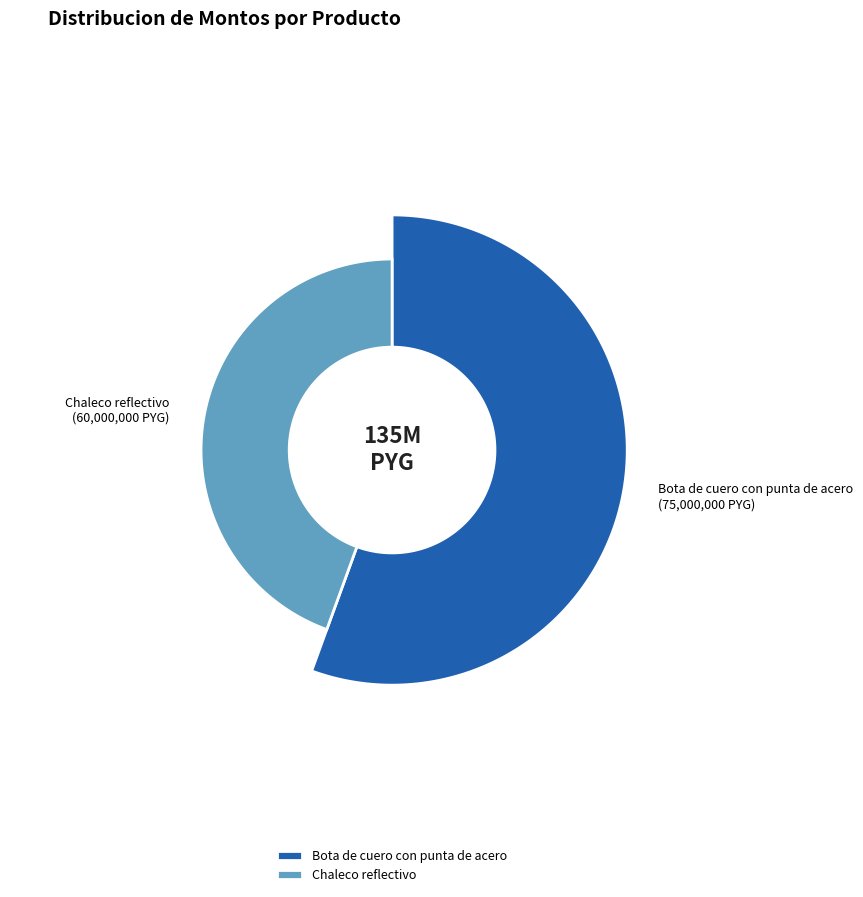

To the nearest percent, what is the average slice percentage?

50%